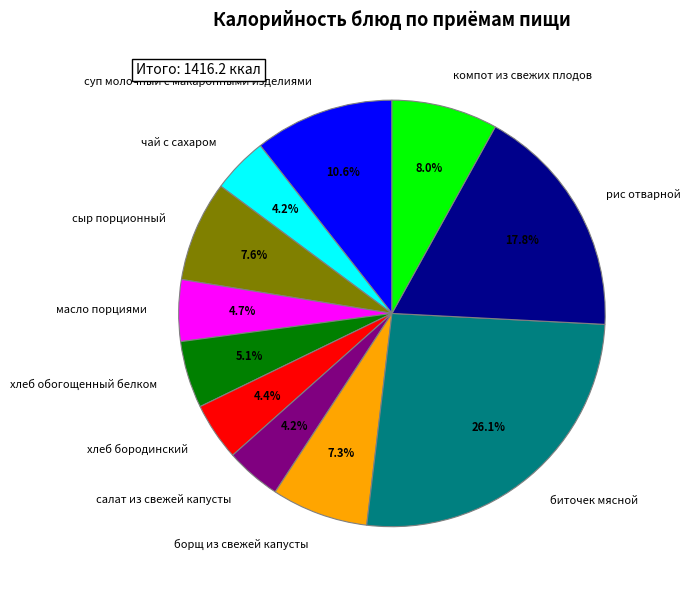

True or false: хлеб обогощенный белком accounts for 14% of the total.

False